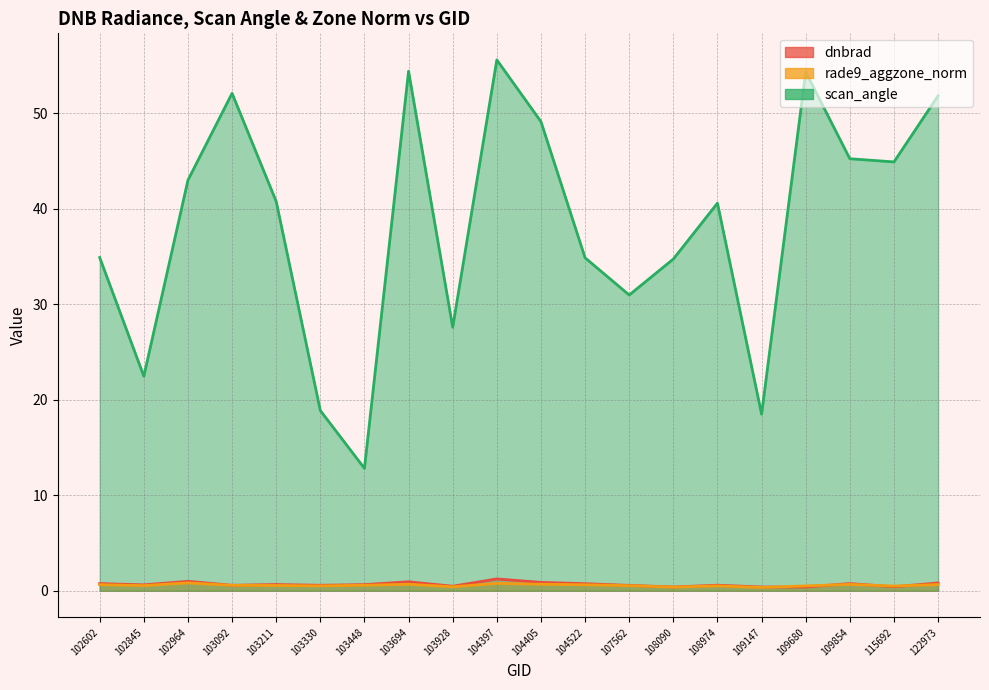

True or false: rade9_aggzone_norm has more than 2 interior local peaks.

True